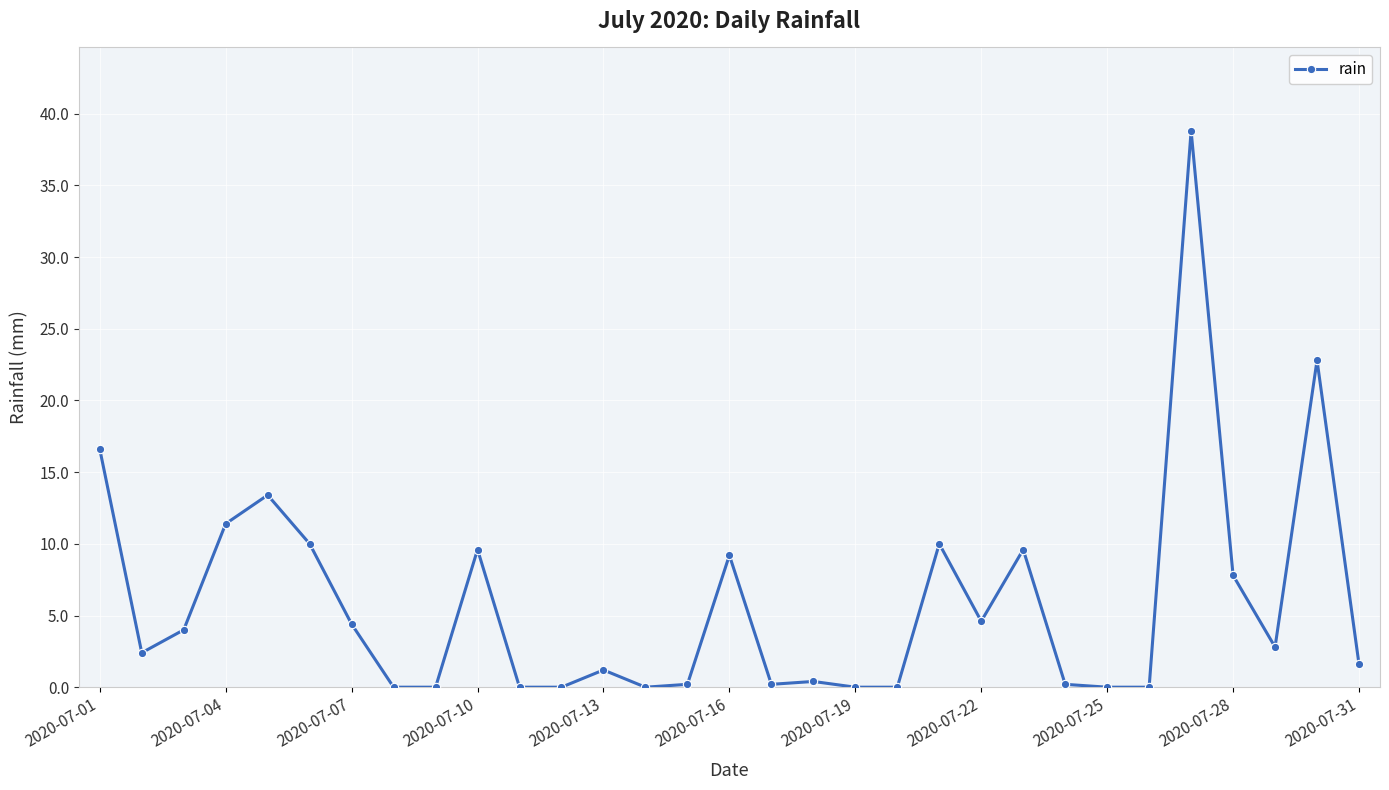

What is the sum of all values?

181.2